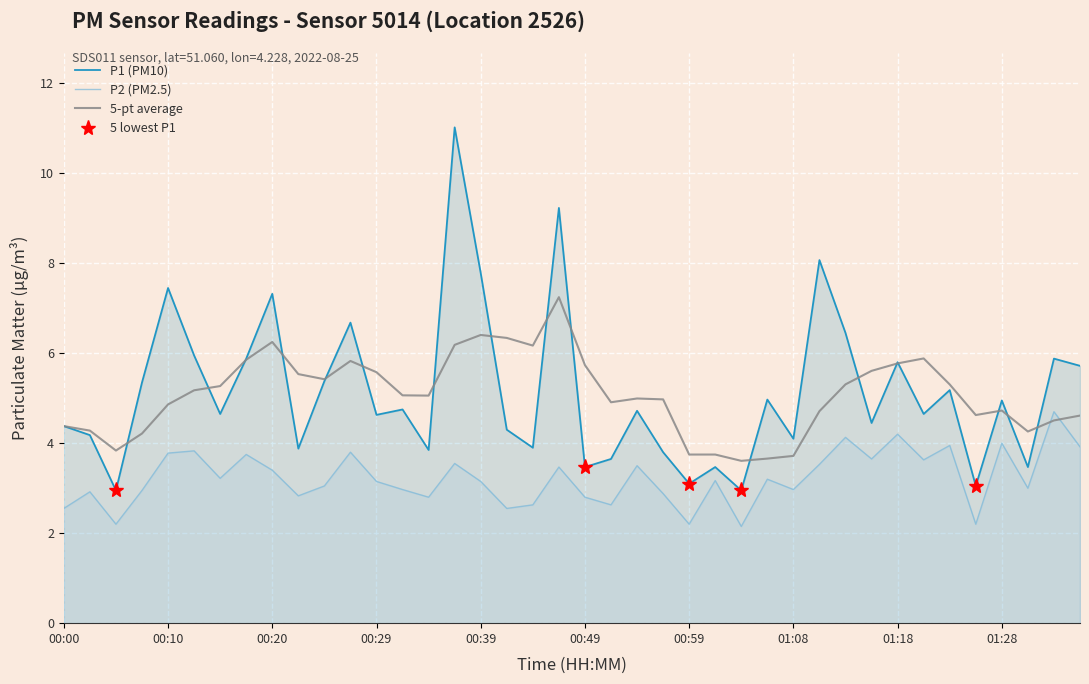

The P2 (PM2.5) series shows 2.8 at 00:49. True or false?

True